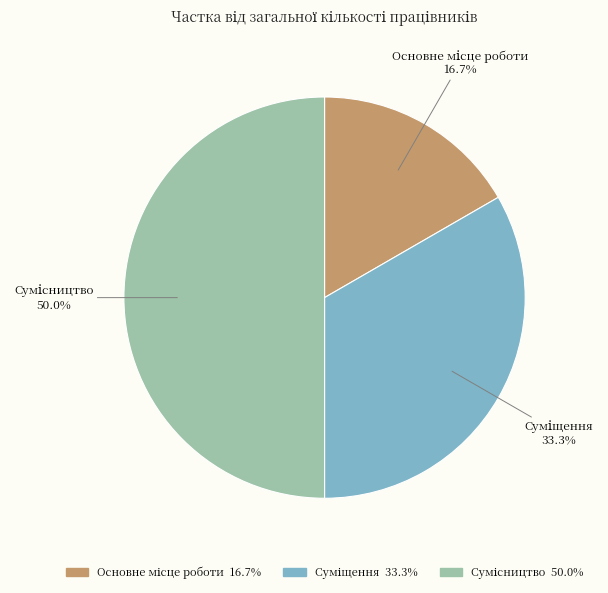

How many slices are in this pie chart?

3